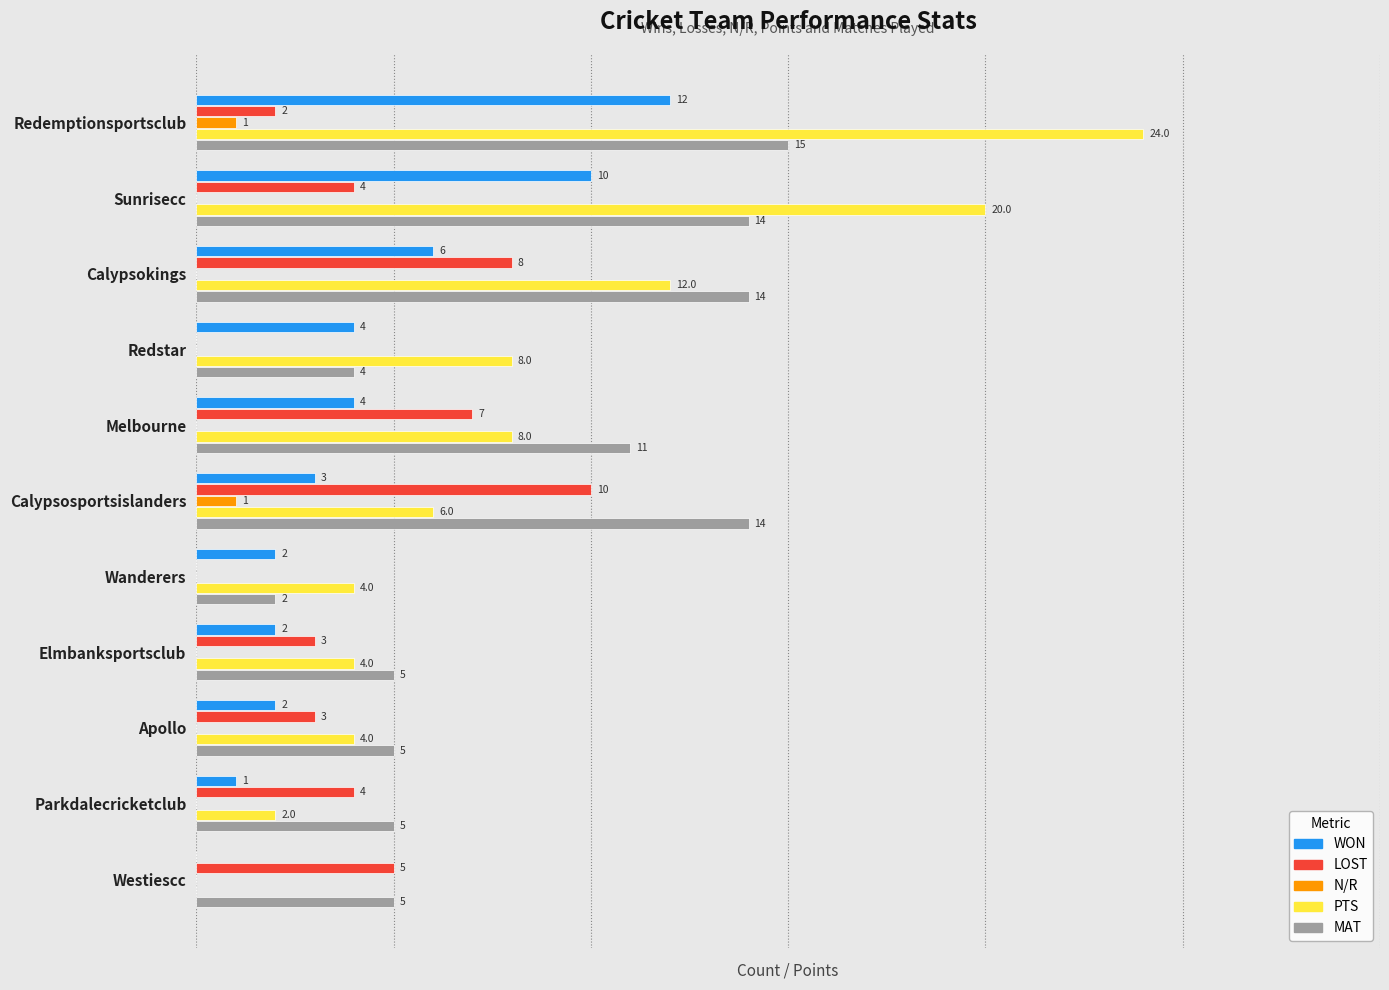

Between Wanderers and Westiescc, which series saw the biggest shift?

LOST